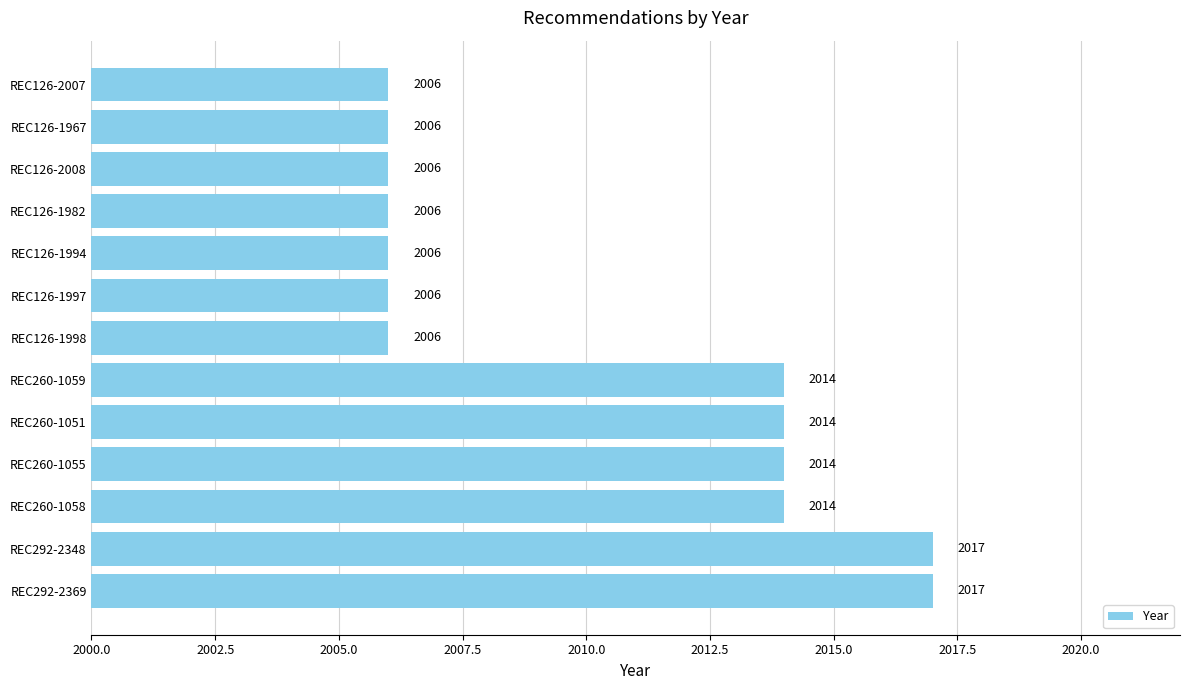

Count the values in the range 2006 to 2014.

11